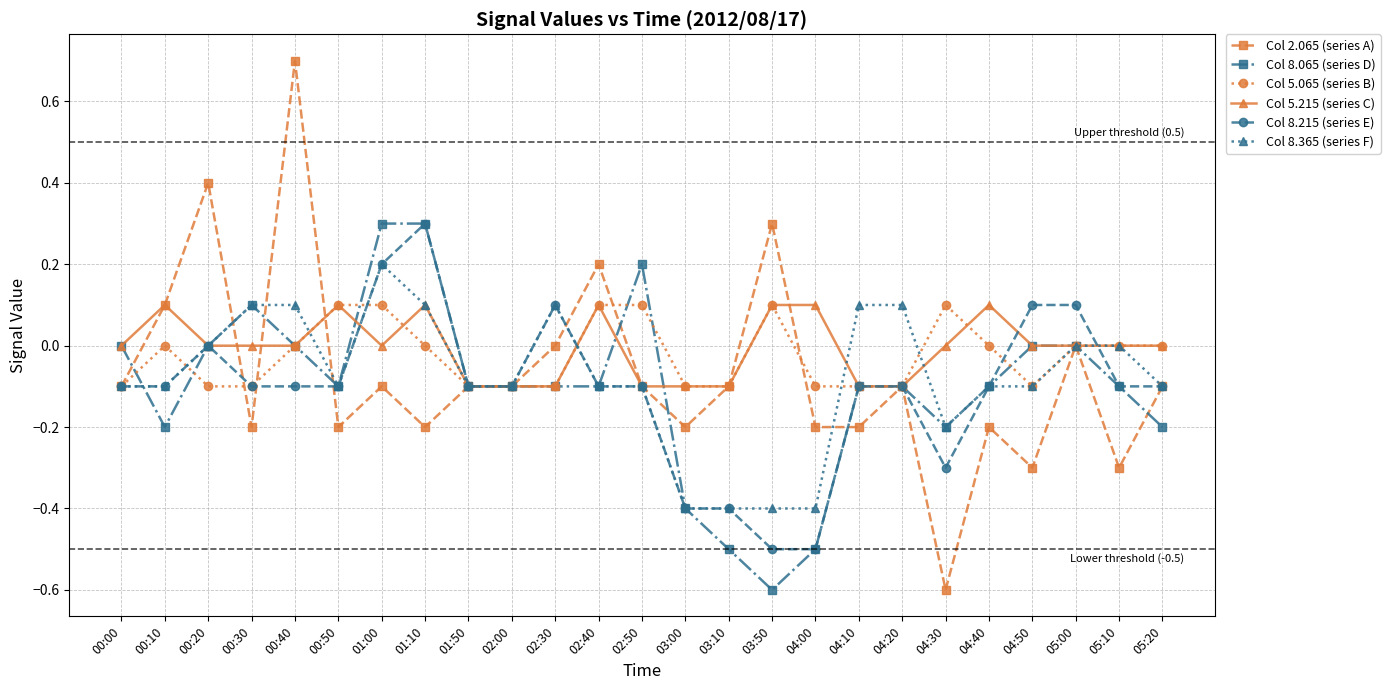

The value of Col 8.065 (series D) at 00:50 is -0.1. True or false?

True